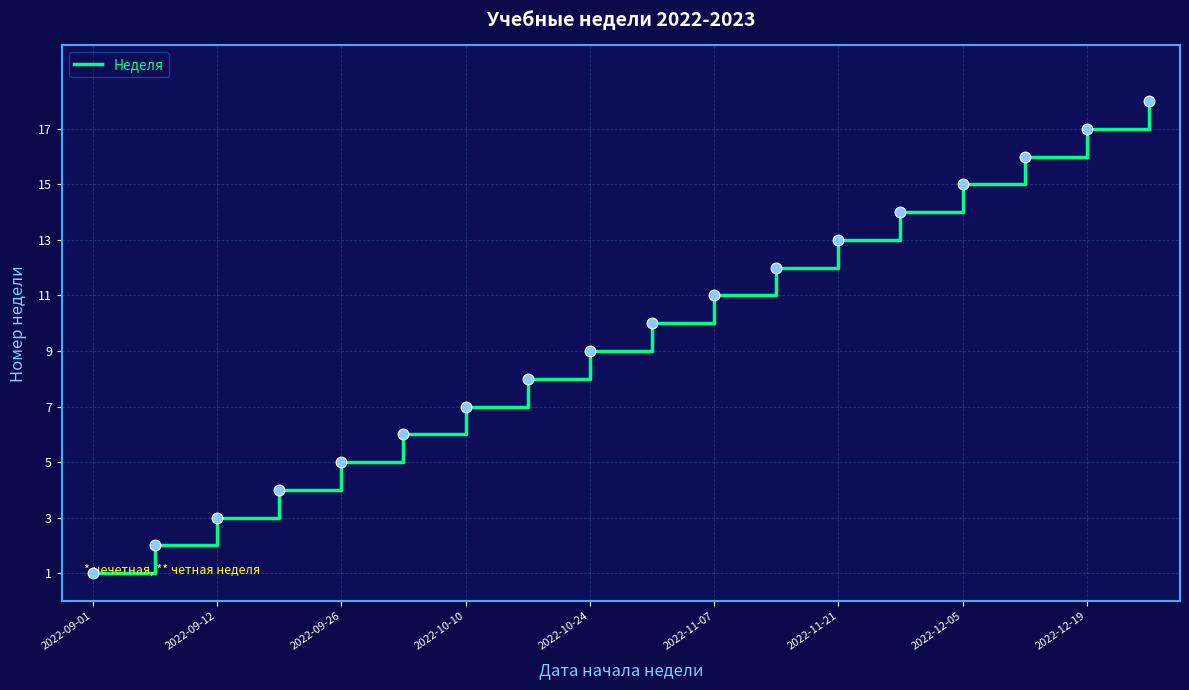

What is the difference between the maximum and minimum values?

17